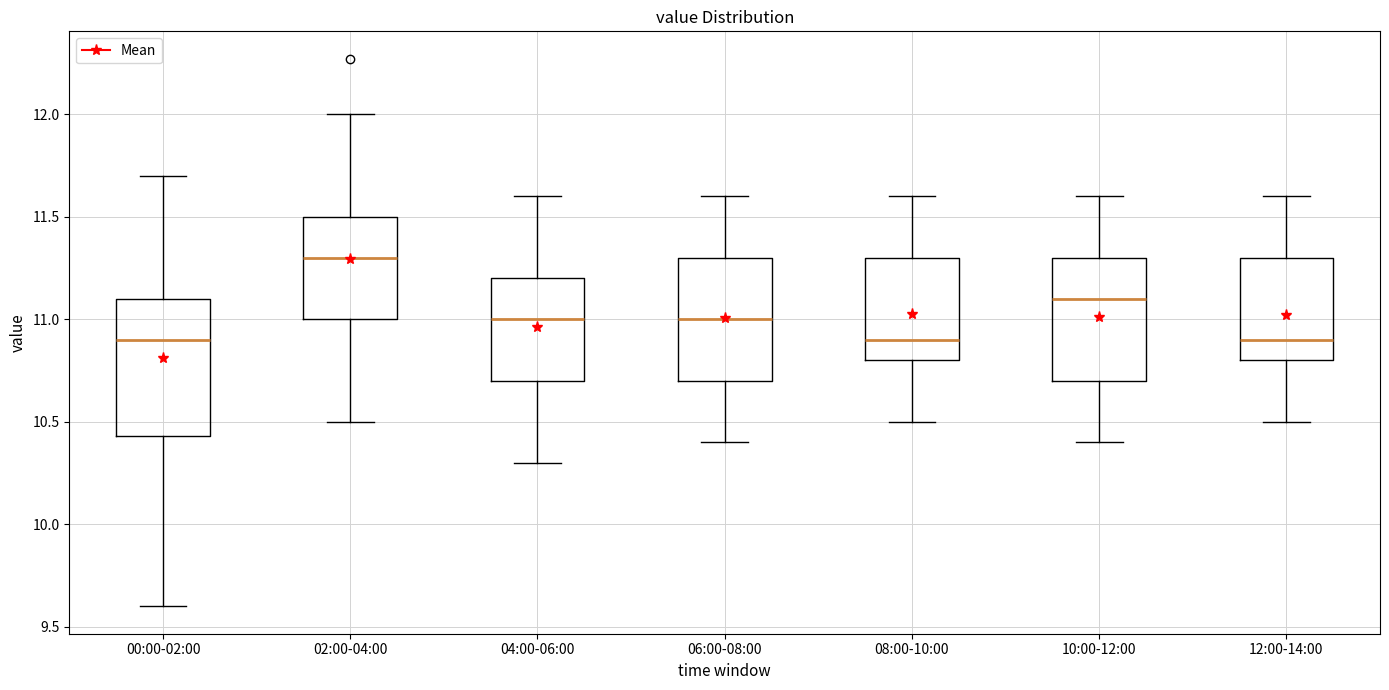

Reading left to right, read every box against the y-axis: the position of its median line, the range the box covers, and the ends of its whiskers. The values are not printed on the chart, so give them approximately, as read against the axis.

00:00-02:00: median 10.90, box 10.45 to 11.10, whiskers 9.60 to 11.70
02:00-04:00: median 11.30, box 11.00 to 11.50, whiskers 10.50 to 12.00
04:00-06:00: median 11.00, box 10.70 to 11.20, whiskers 10.30 to 11.60
06:00-08:00: median 11.00, box 10.70 to 11.30, whiskers 10.40 to 11.60
08:00-10:00: median 10.90, box 10.80 to 11.30, whiskers 10.50 to 11.60
10:00-12:00: median 11.10, box 10.70 to 11.30, whiskers 10.40 to 11.60
12:00-14:00: median 10.90, box 10.80 to 11.30, whiskers 10.50 to 11.60